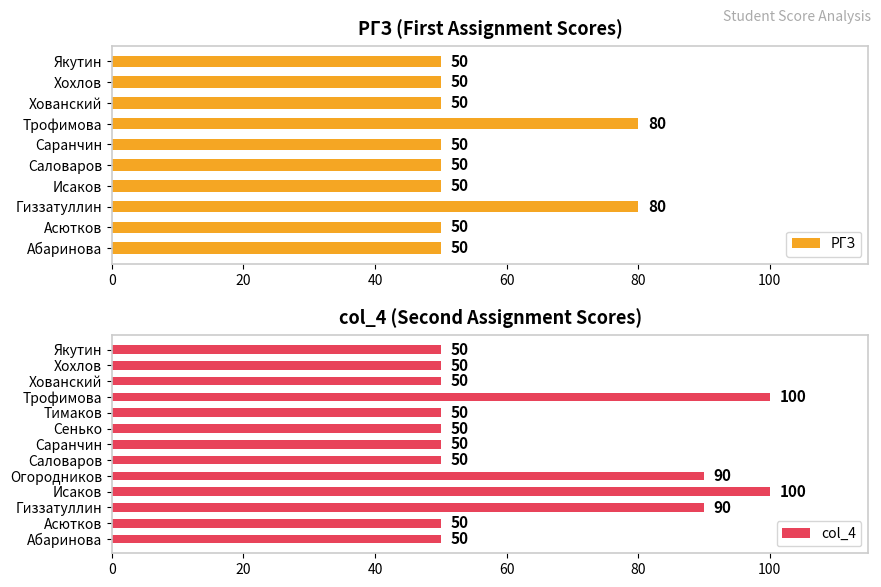

The value of РГЗ at Саранчин is 80. True or false?

False